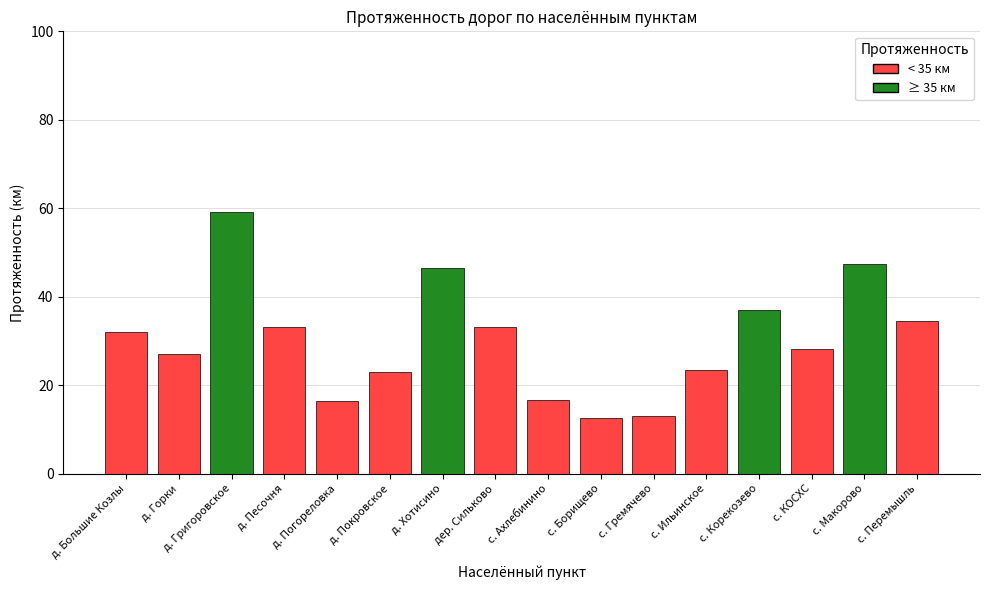

The chart shows a value of 16.6 at с. Ахлебинино. True or false?

True